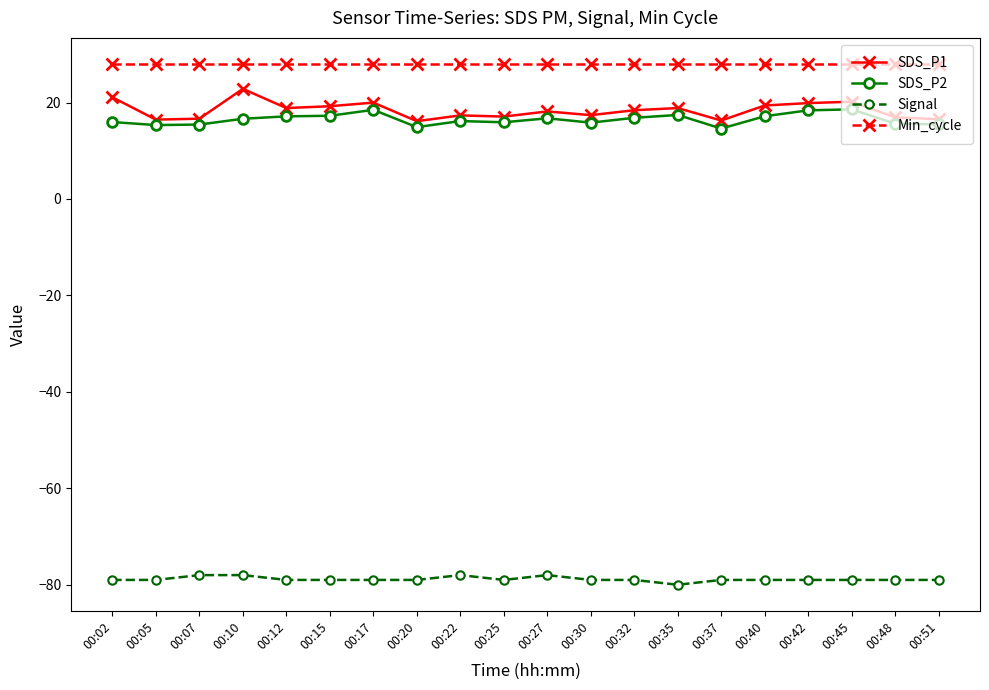

Which series has the largest total across all categories?

Min_cycle